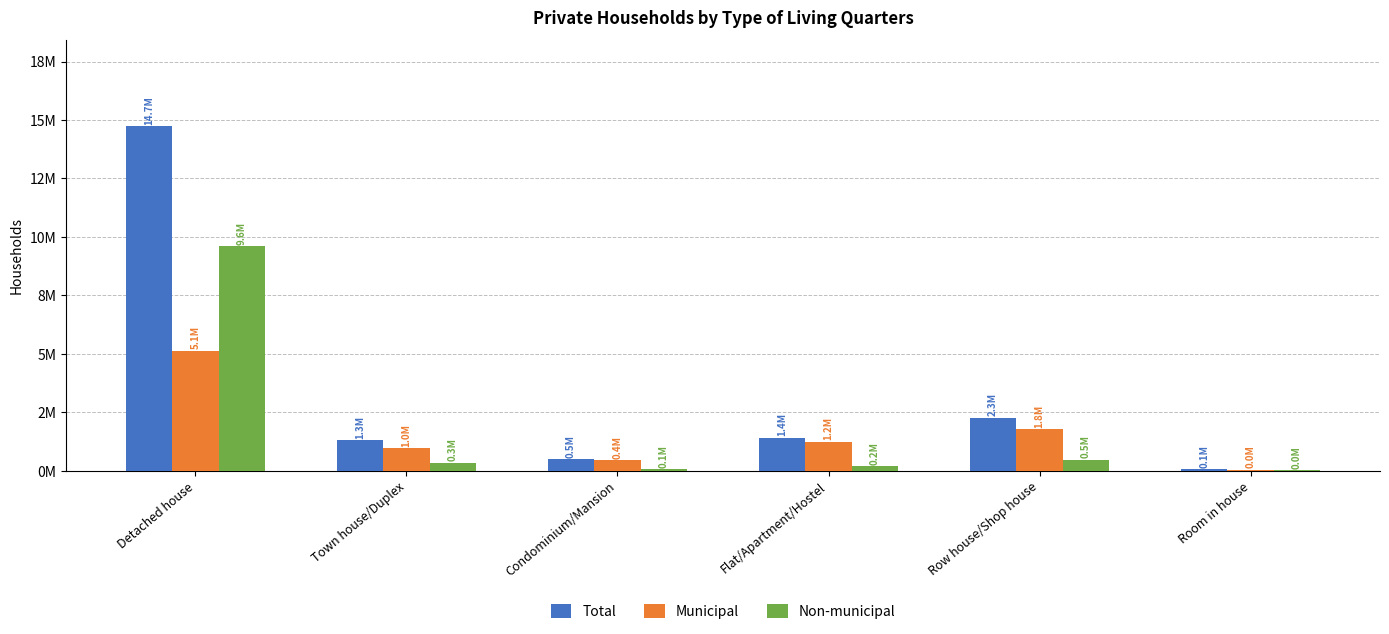

At Town house/Duplex, list the series in order from smallest to largest.

Non-municipal, Municipal, Total